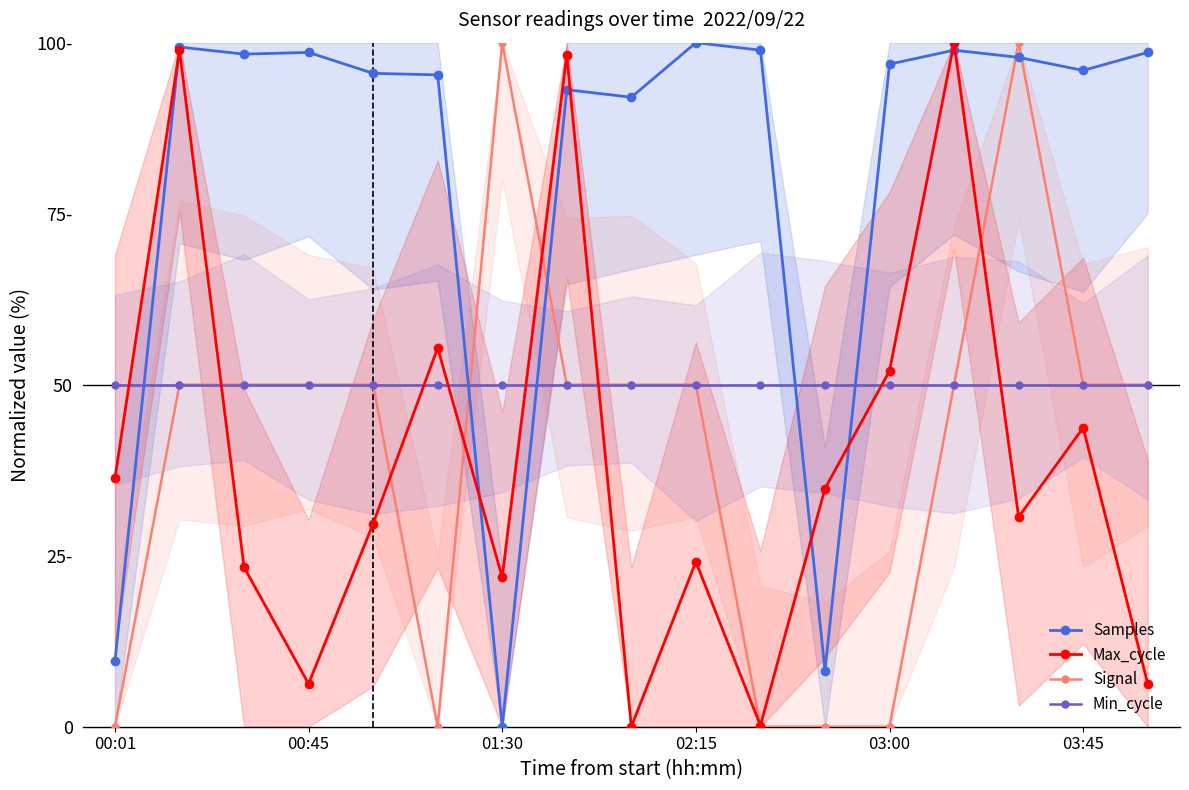

What is the value of the Max_cycle point at the 12th from the left?

34.8